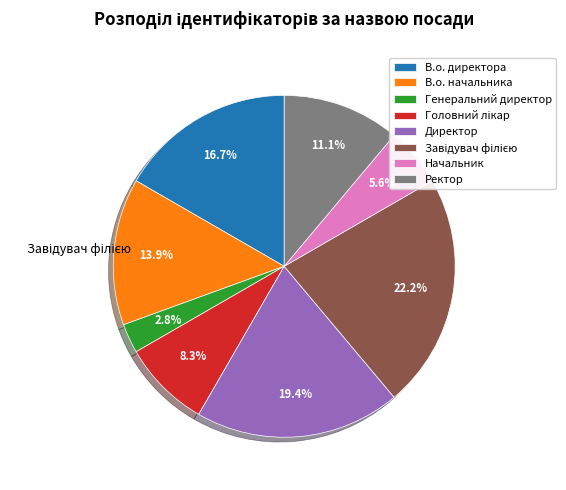

Is there a majority slice in this chart?

No